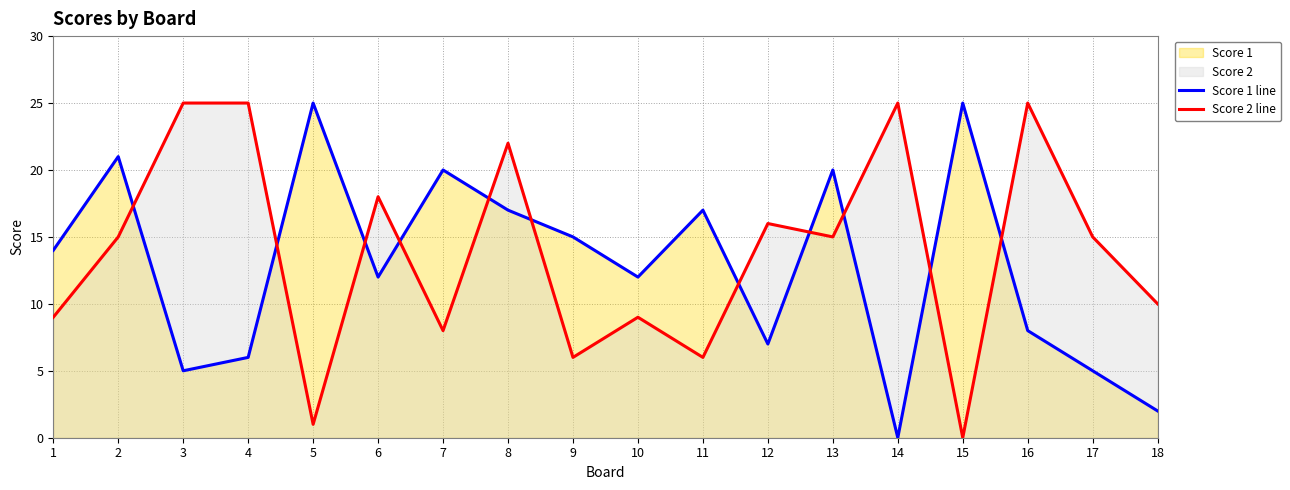

What is the total value across all series at 4?

31